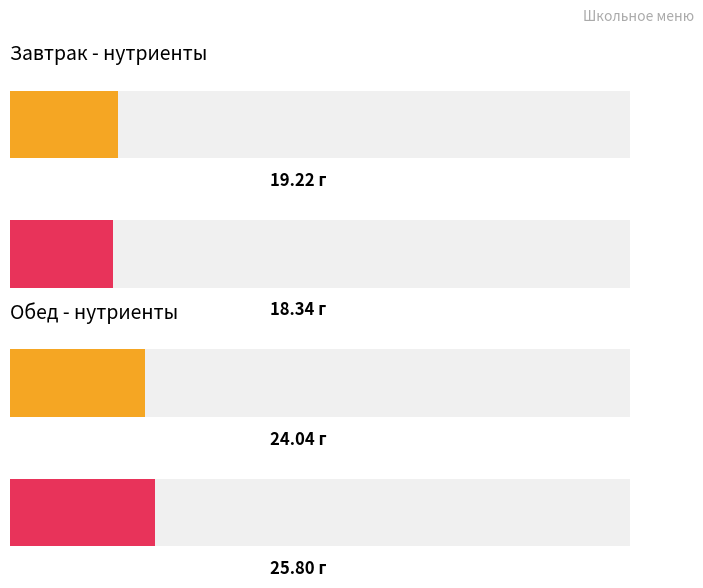

How many data points in Белки are less than 24?

1